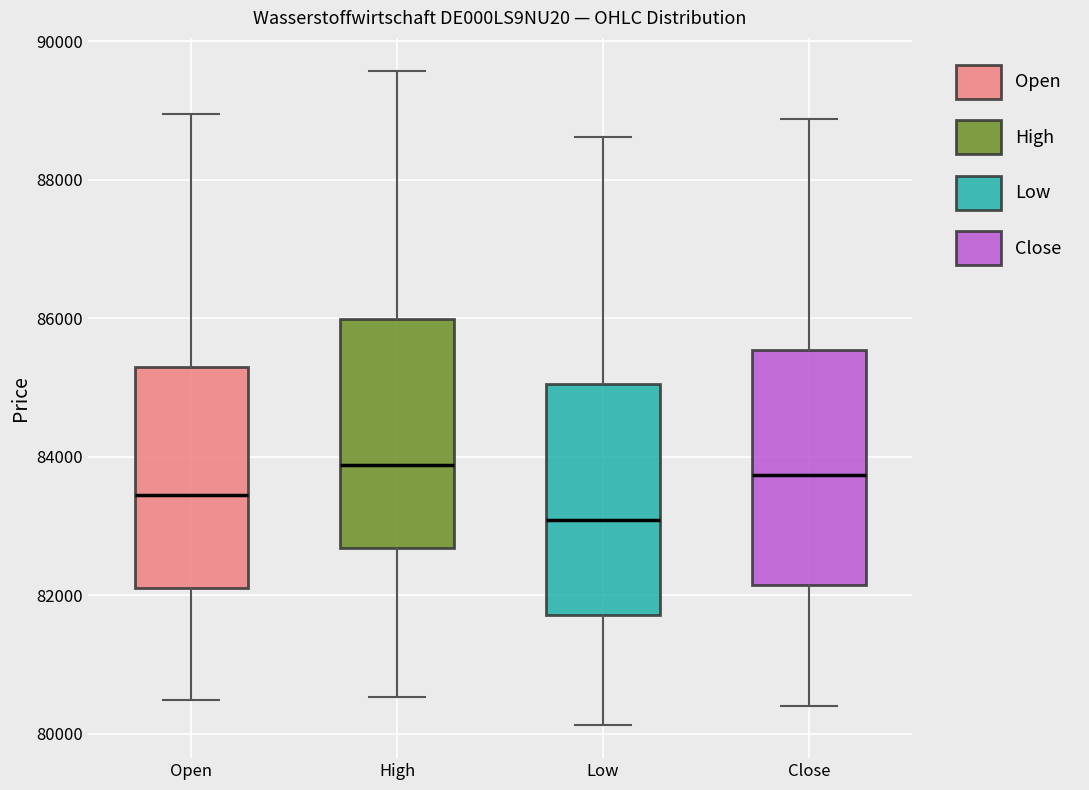

Which box has the lowest median line?

Low